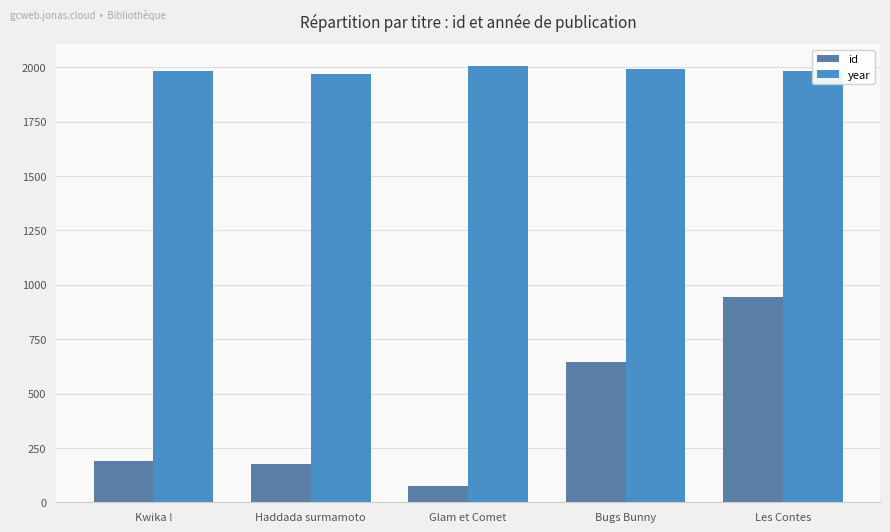

Are the bars grouped side by side (vs. stacked)?

Yes